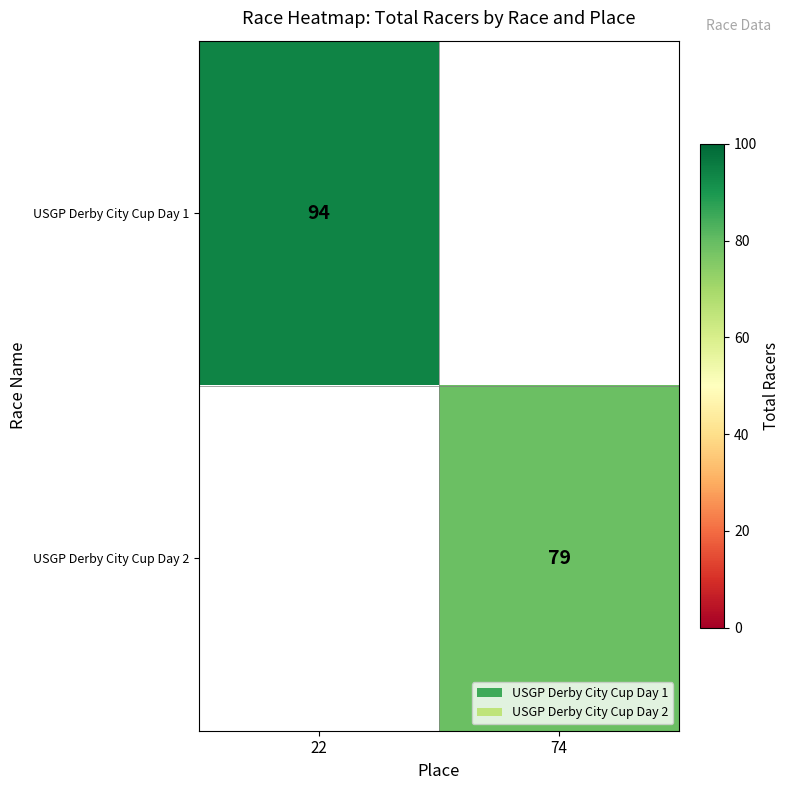

At how many categories does at least one series exceed 4?

2